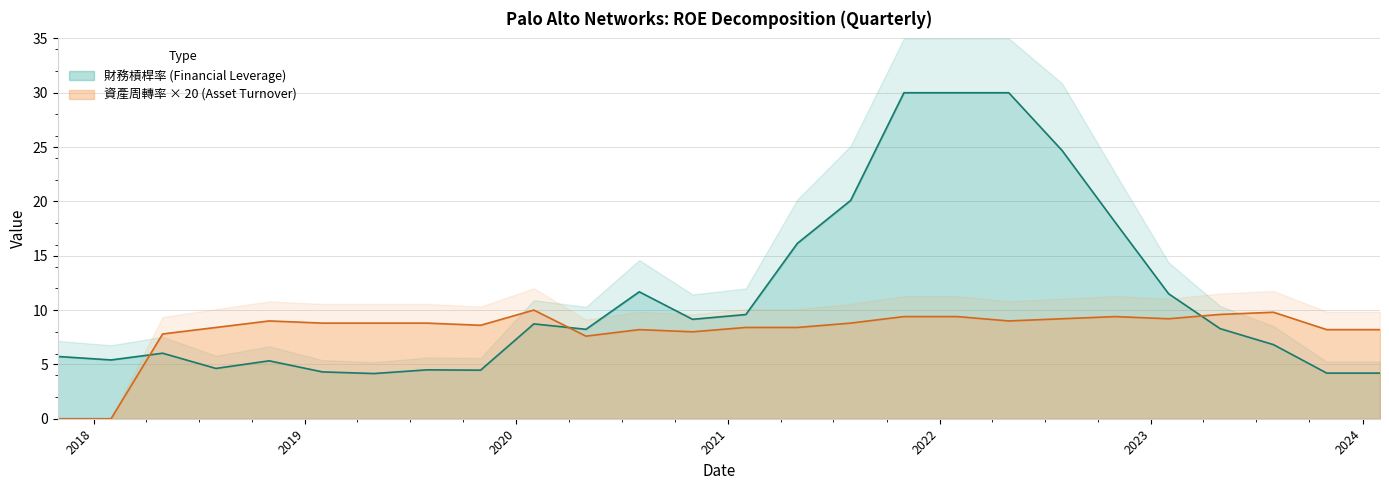

True or false: the data shows 9.2 at 2022-07-31.

True